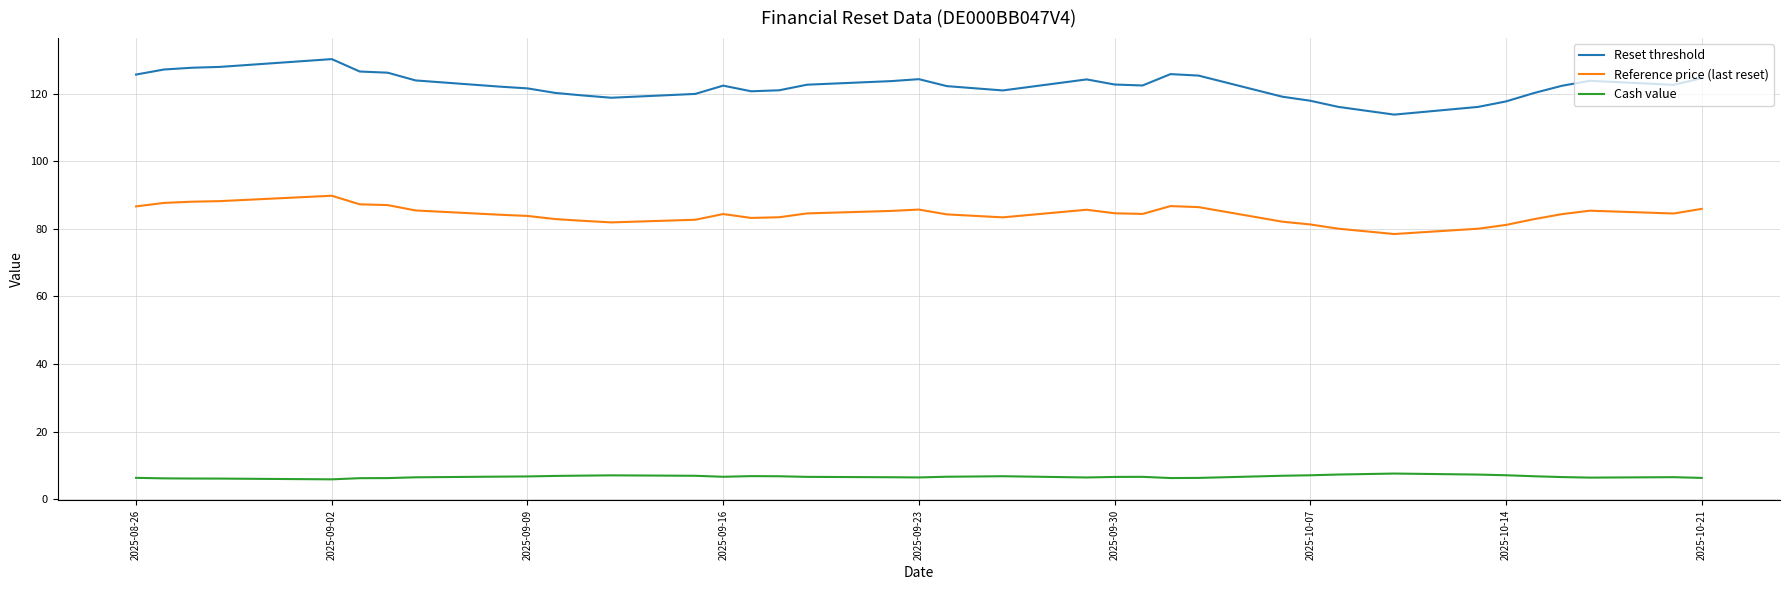

What is the difference between the maximum and minimum values in the Reset threshold series?

16.4